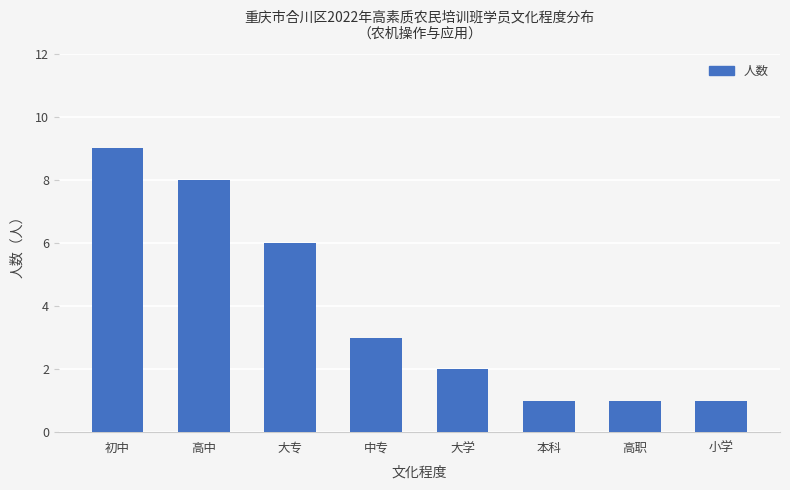

The value at 高中 is 8. True or false?

True